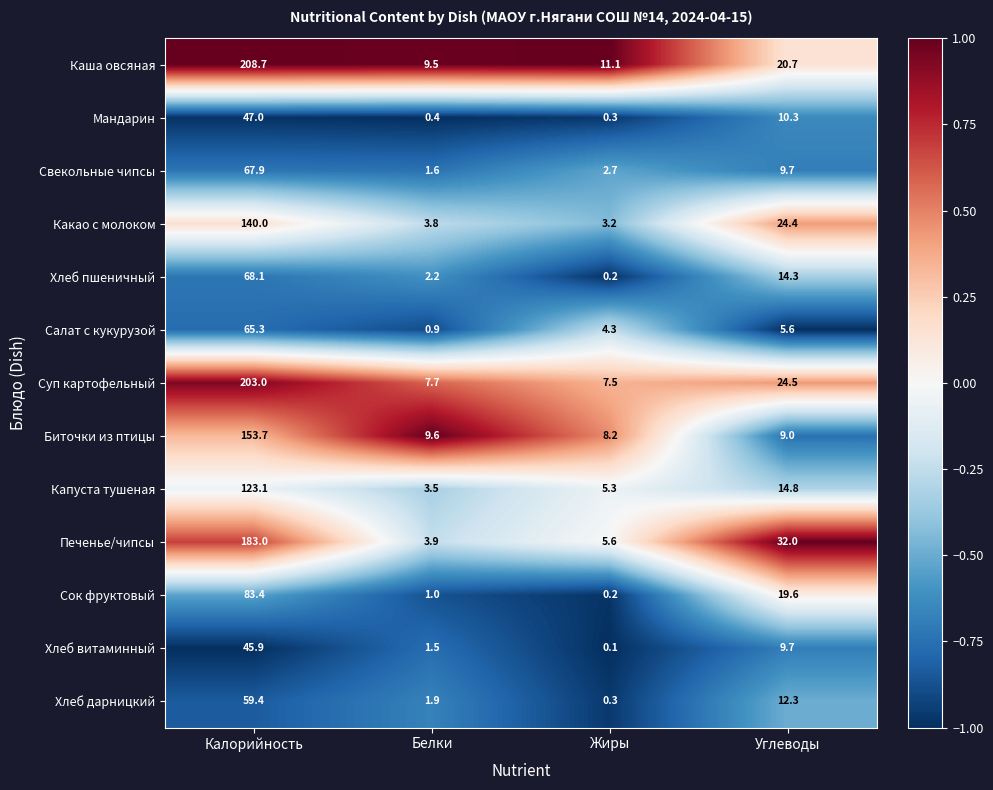

What value does the Капуста тушеная series have at Углеводы?

14.8